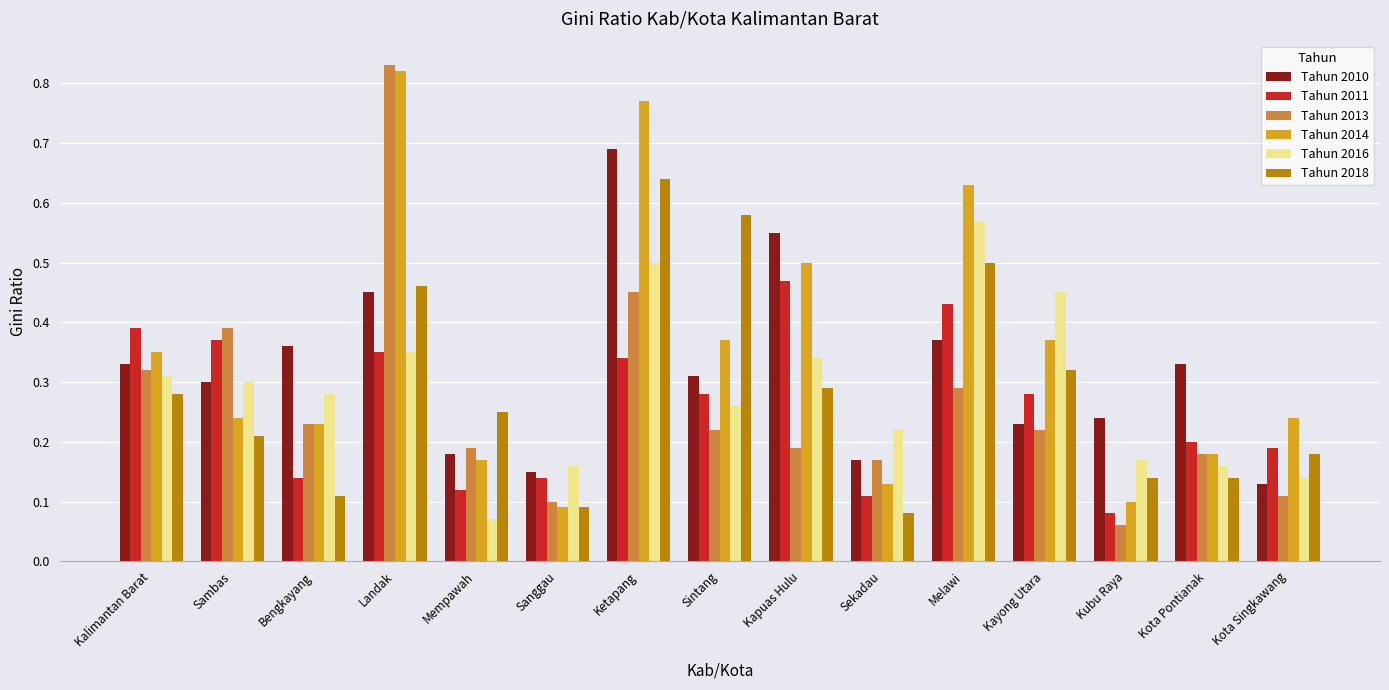

How many bars are there in each group?

6